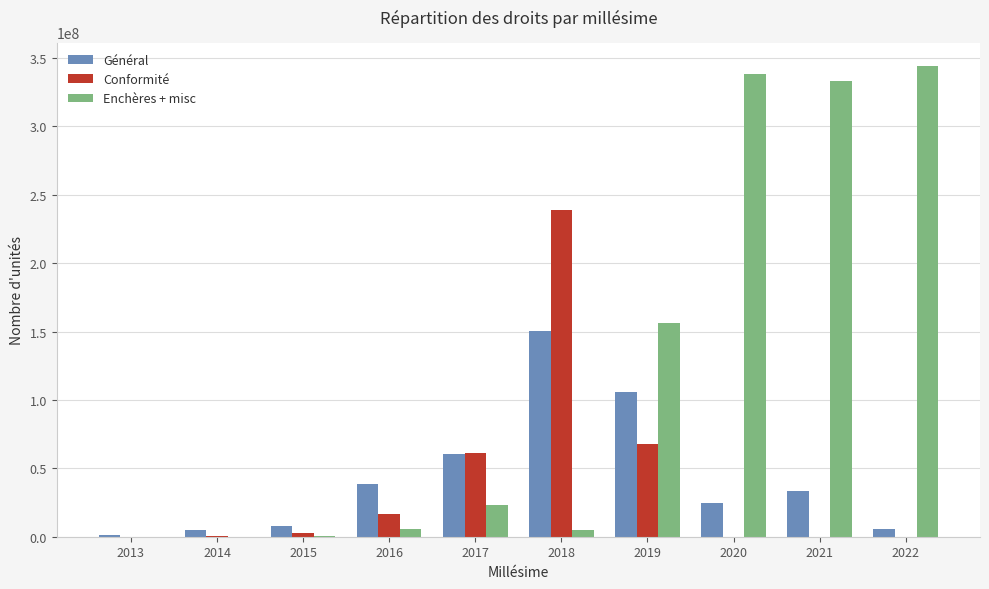

What is the maximum value for Enchères + misc?

344076200